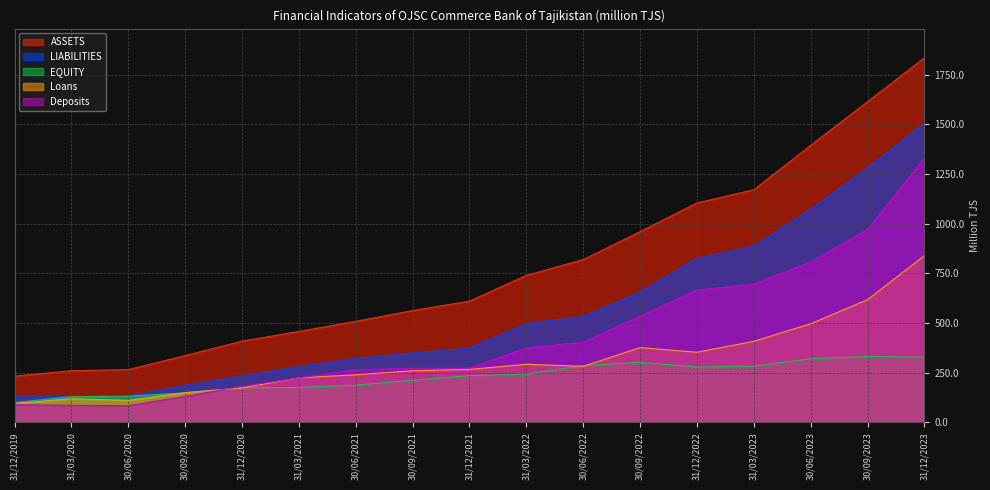

What is the difference between the Loans values at 31/12/2019 and 30/09/2023?

522.8